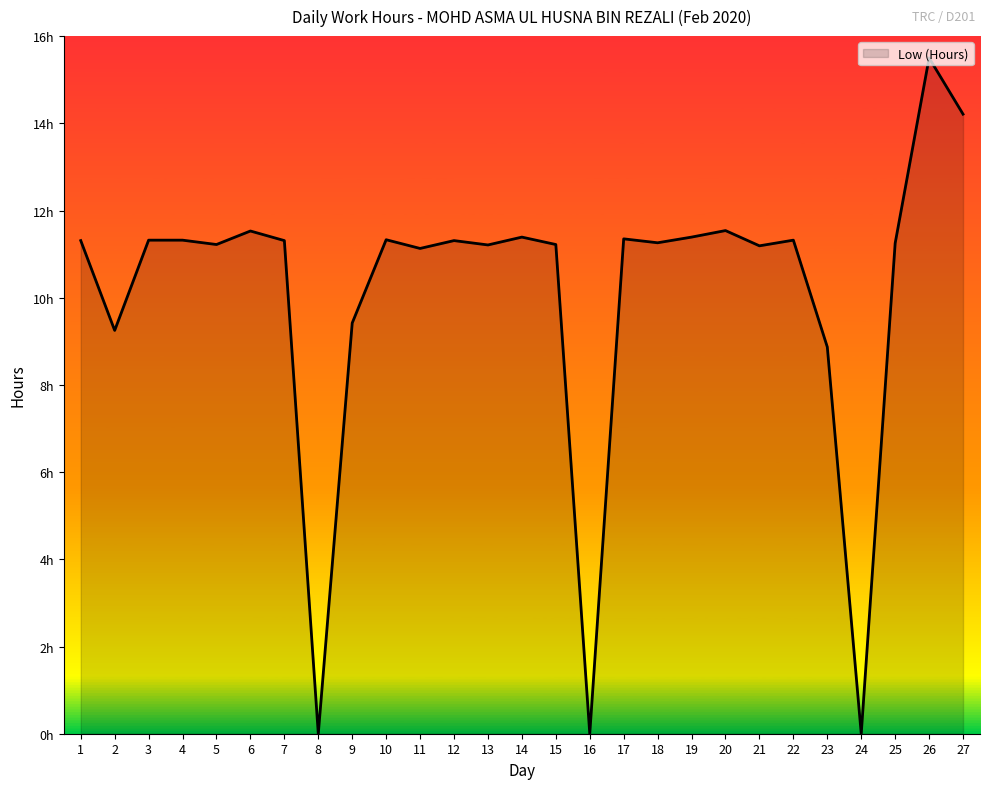

Does the chart have visible grid lines?

No